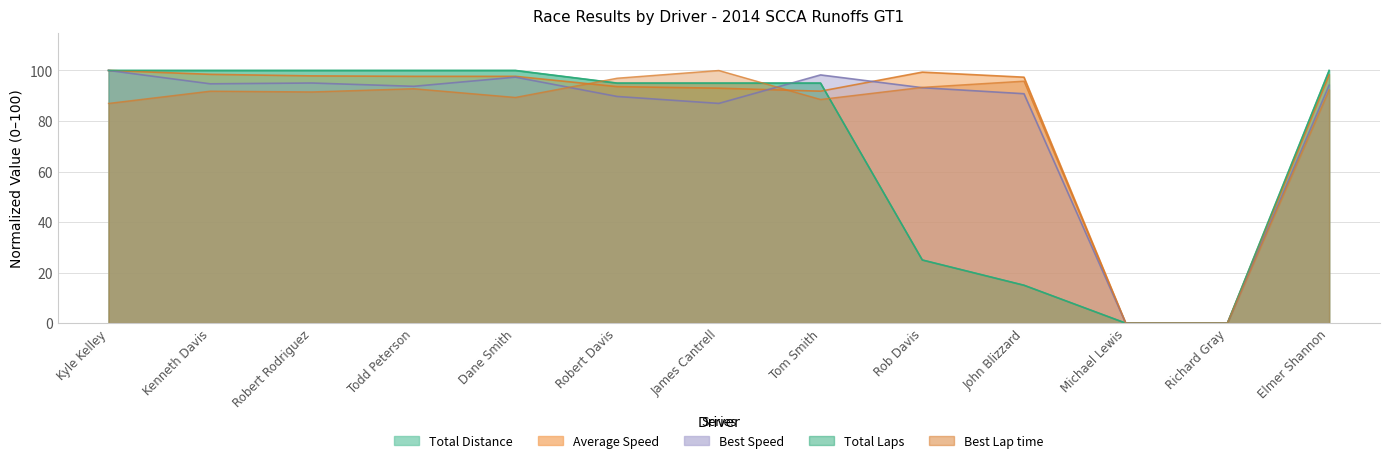

Which category has the highest value across all series?

Kyle Kelley